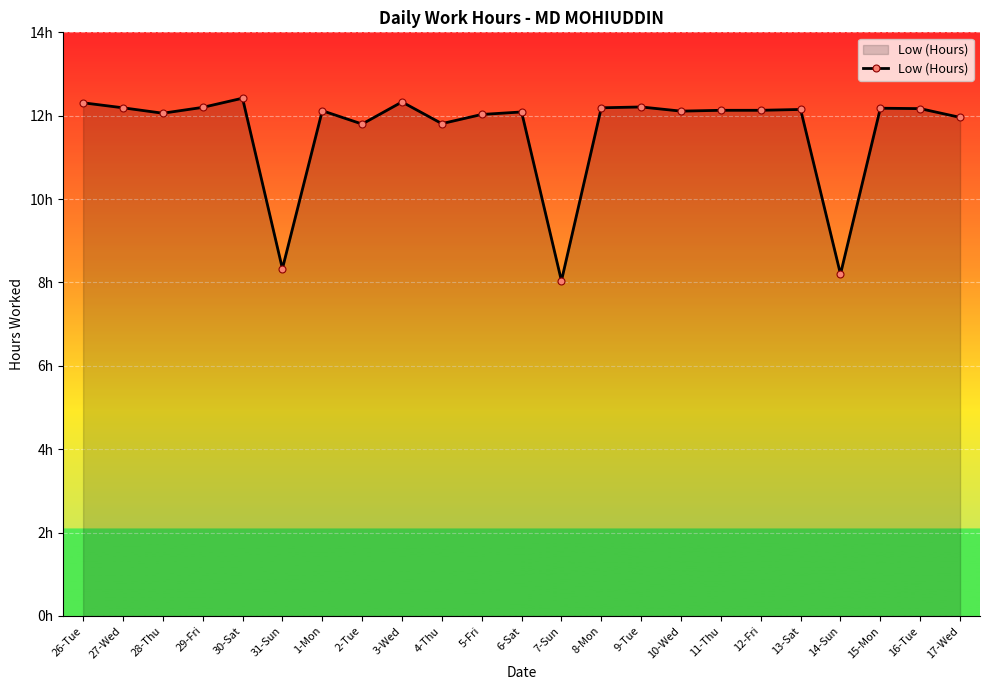

Is this an area chart (filled region under the line)?

Yes